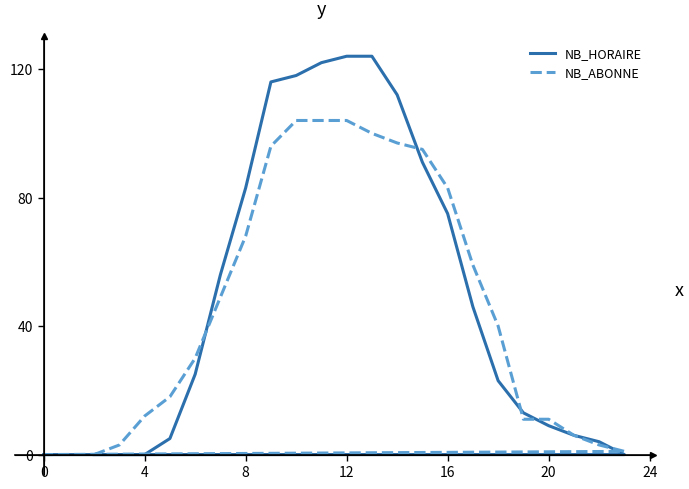

What are all the series names shown in the legend?

NB_HORAIRE, NB_ABONNE